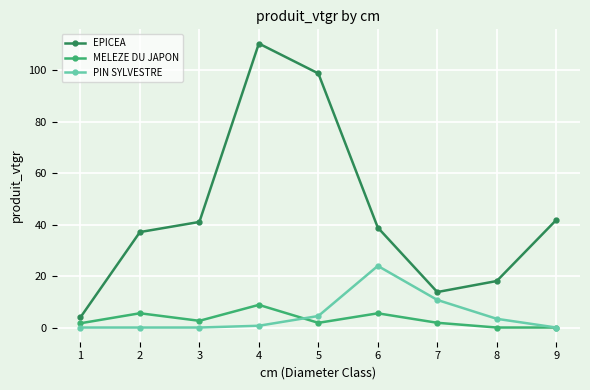

How many lines are shown in the chart?

3